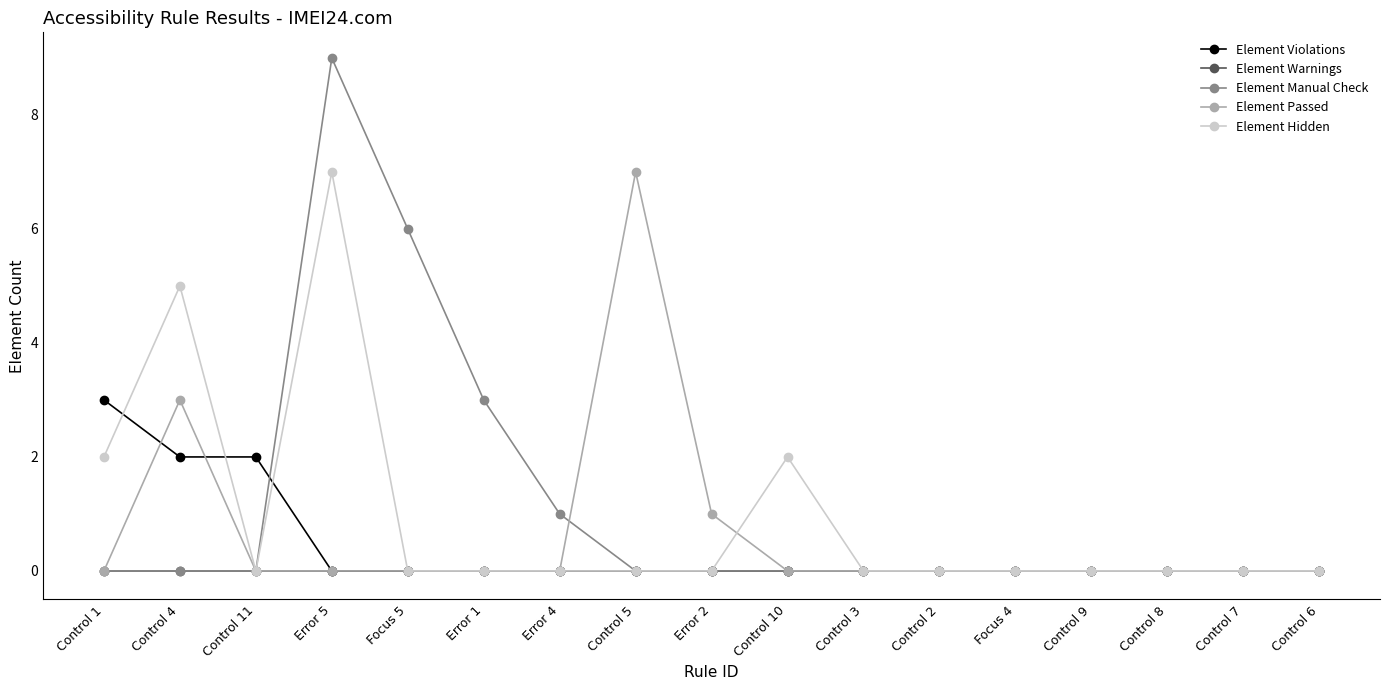

Which series has the largest total across all categories?

Element Manual Check